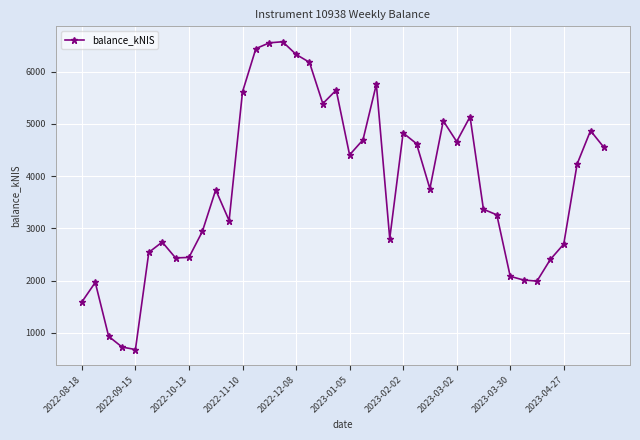

What is the average value?

3795.8